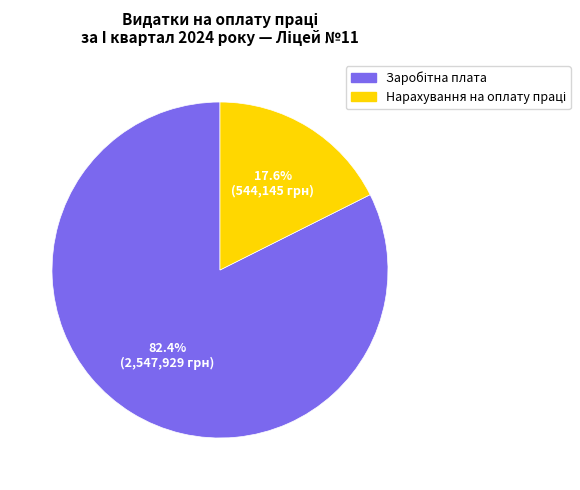

Is there any slice that represents more than half of the pie?

Yes